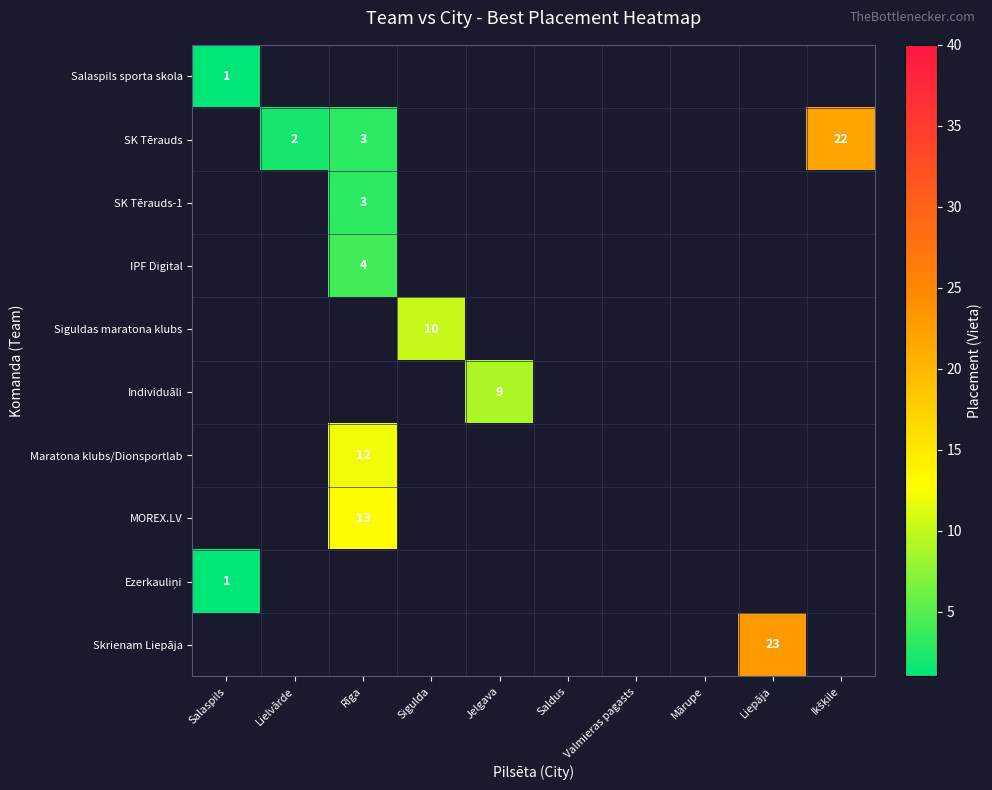

The Siguldas maratona klubs series shows 10 at Sigulda. True or false?

True